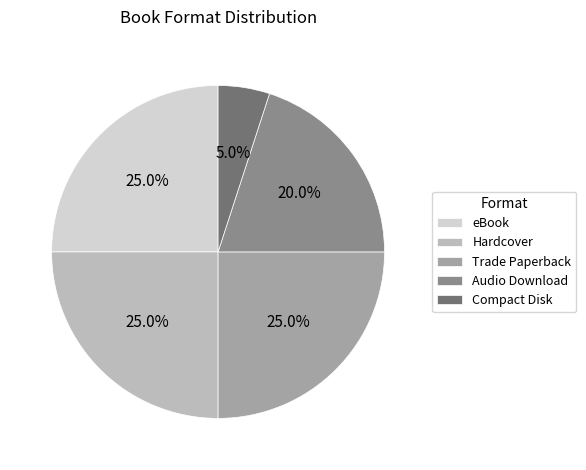

To the nearest percent, what is the average slice percentage?

20%